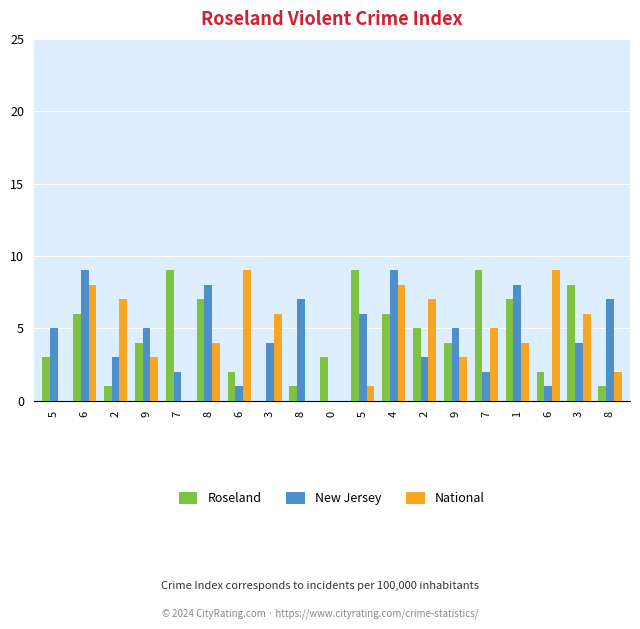

Are the bars grouped side by side (vs. stacked)?

Yes